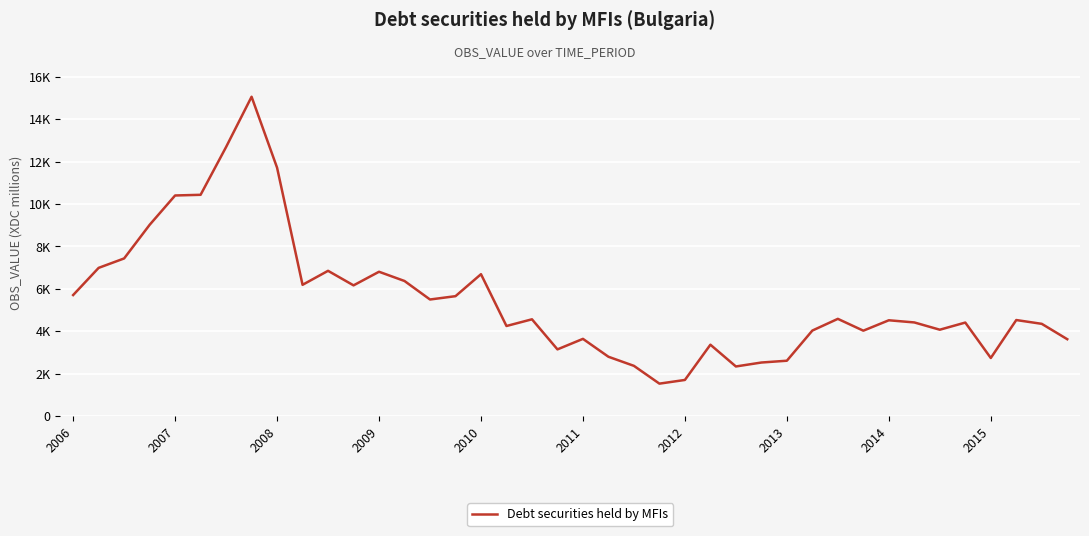

What is the value of the 10th point from the left?

6188